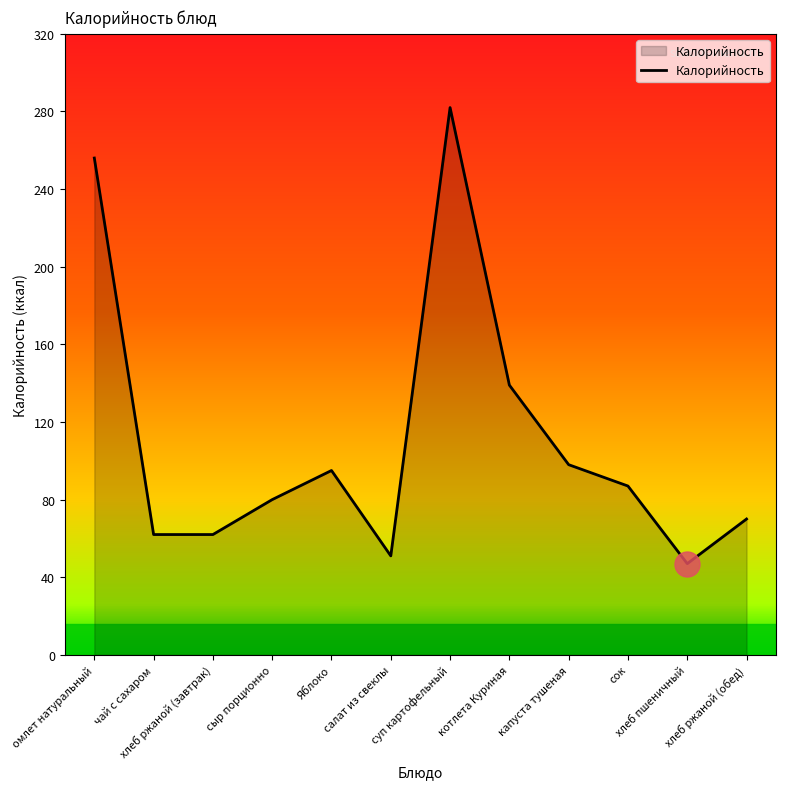

How many lines are shown in the chart?

1